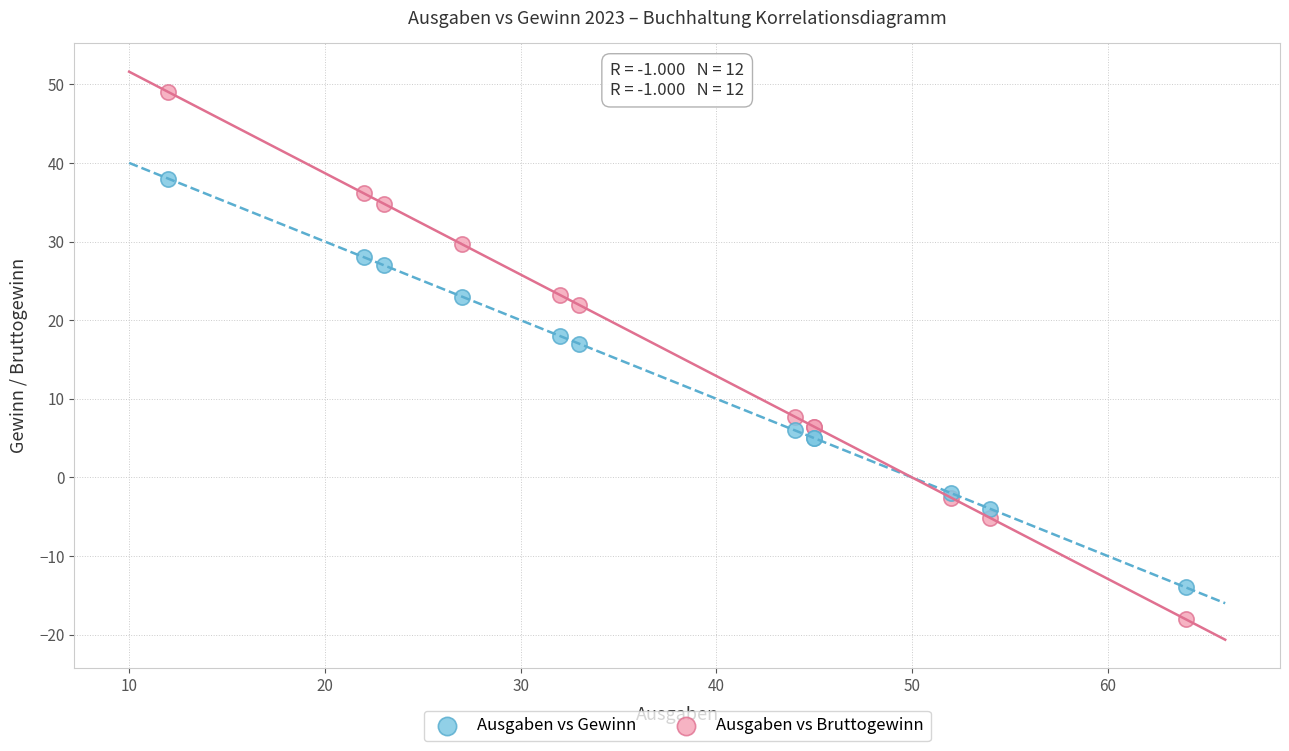

Across all series, what Y value is closest to 15?

17.0